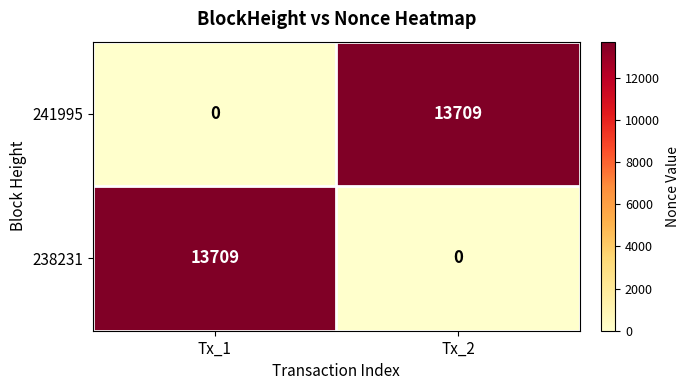

What is the maximum value shown in the chart?

13709